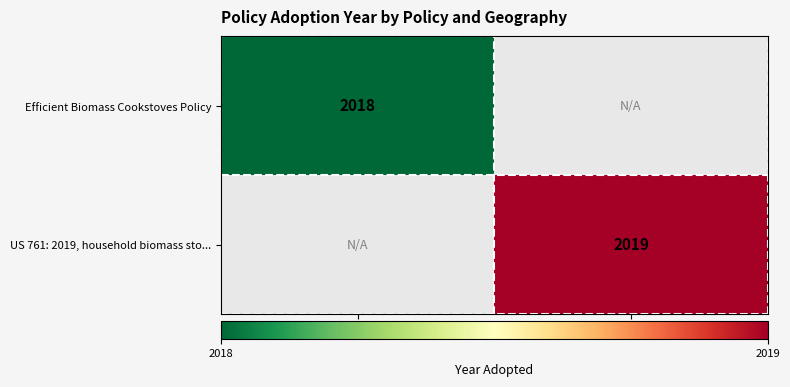

Is it true that Efficient Biomass Cookstoves Policy equals 3118 at Nigeria?

False